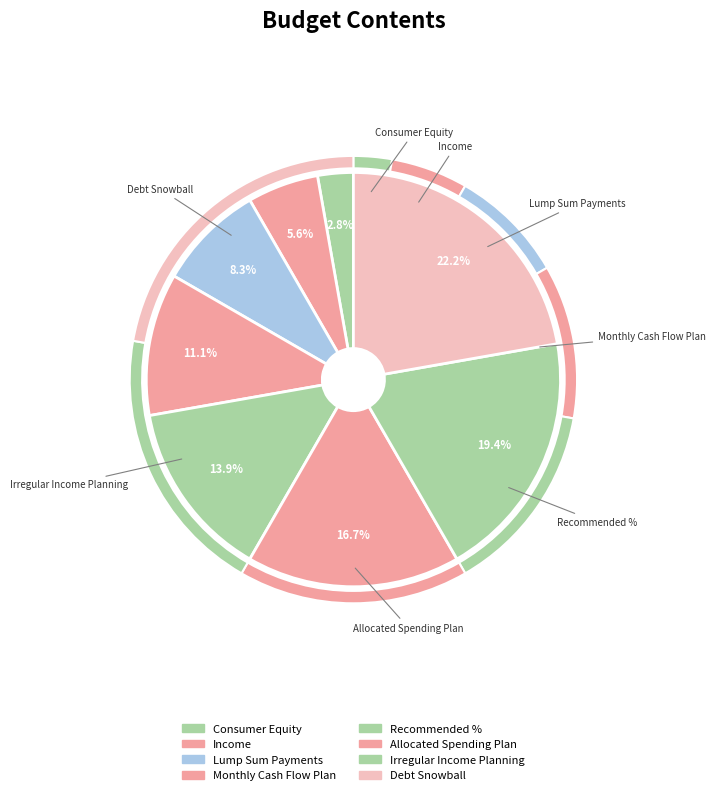

Is Allocated Spending Plan the majority of the pie?

No